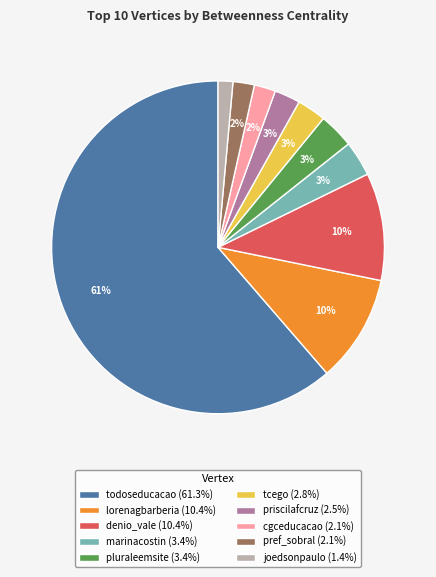

Count the number of slices in the pie.

10